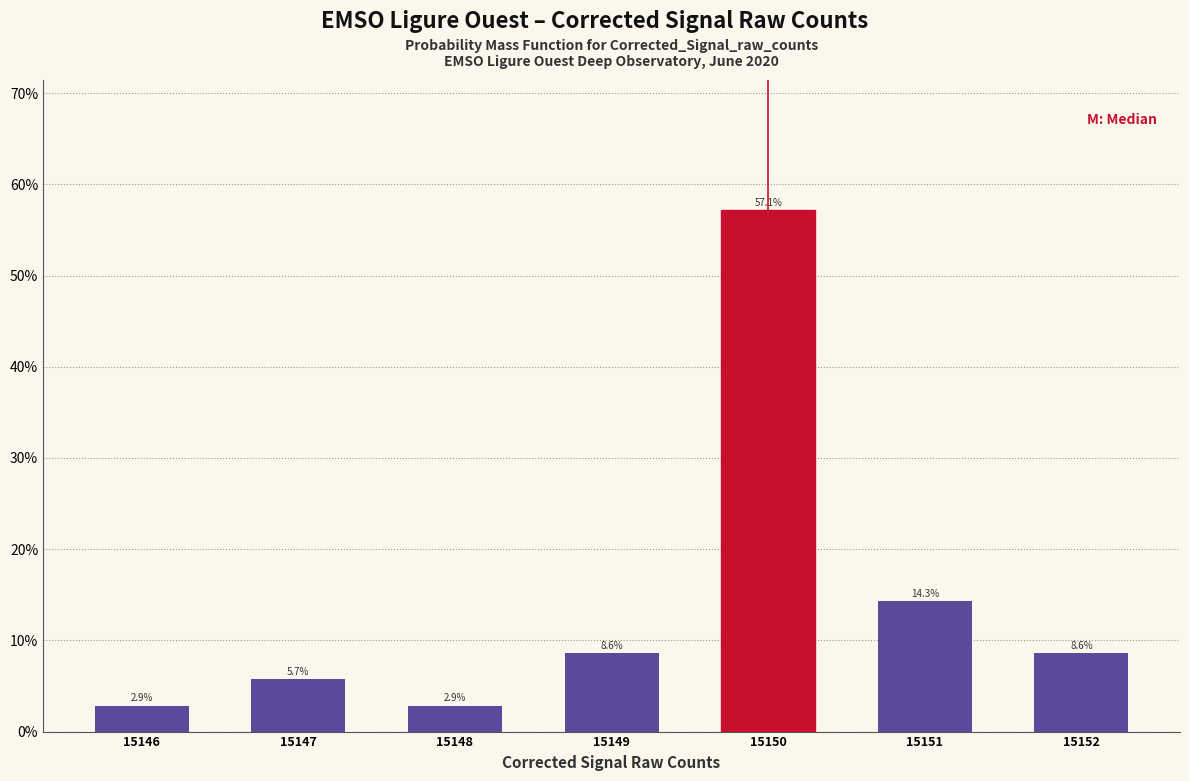

Reading right to left, extract all data points from this chart.

15152=8.6	15151=14.3	15150=57.1	15149=8.6	15148=2.9	15147=5.7	15146=2.9